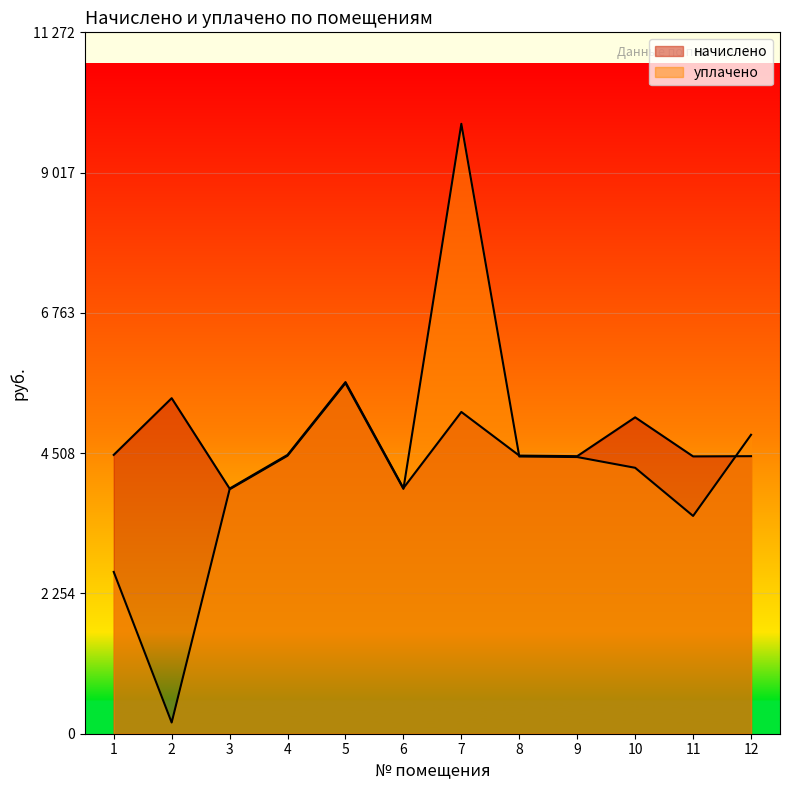

Rank the series by their average value, from highest to lowest.

начислено, уплачено